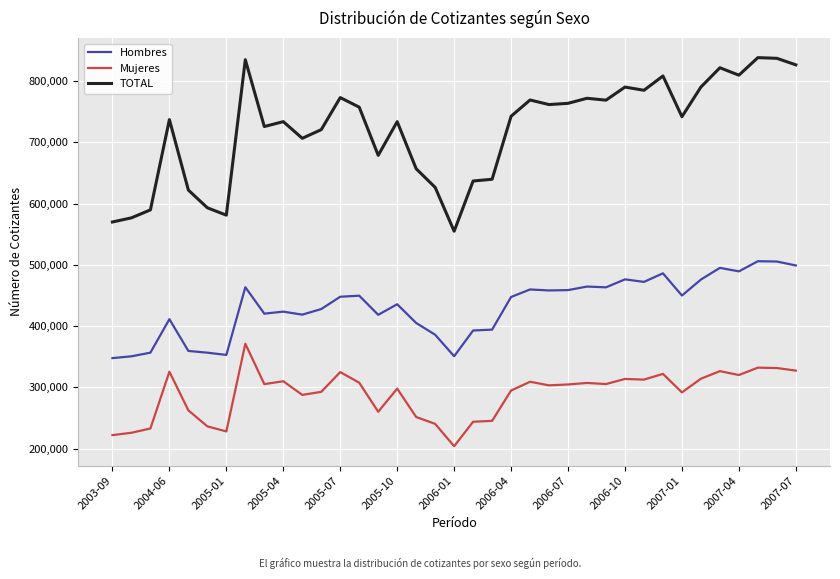

What are all the series names shown in the legend?

Hombres, Mujeres, TOTAL